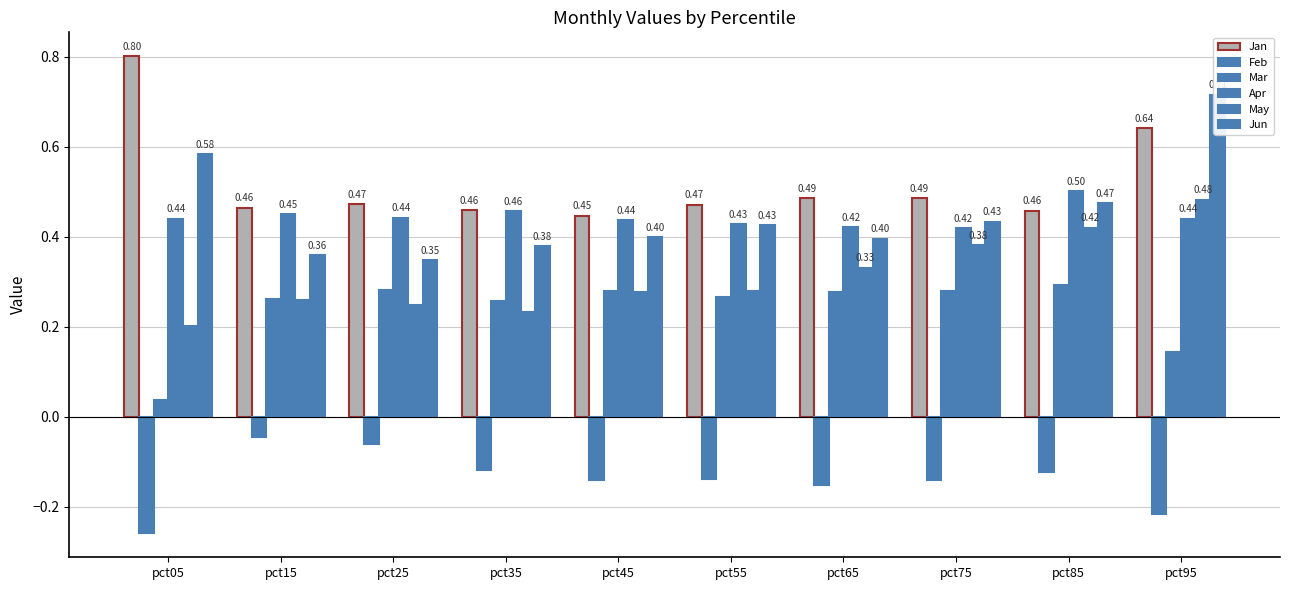

Which has a higher value, pct55 or pct65?

pct65